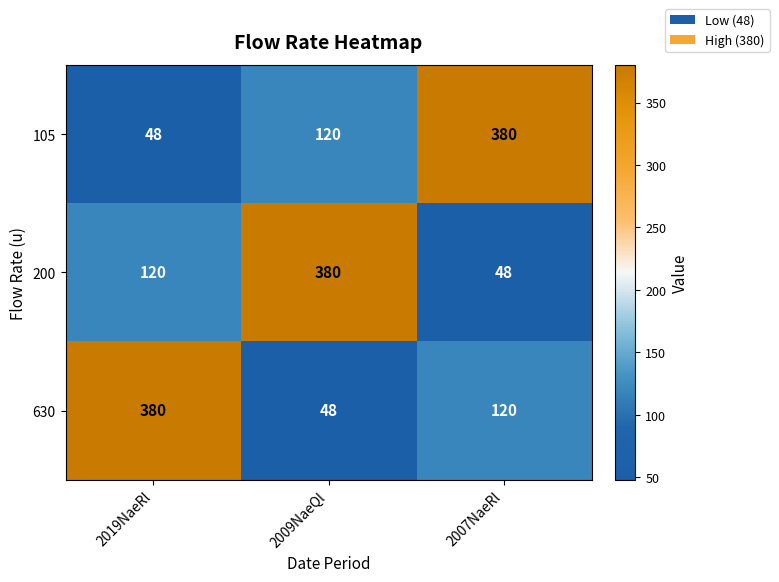

Rank the series at 2019NaeRl from highest to lowest value.

630, 200, 105